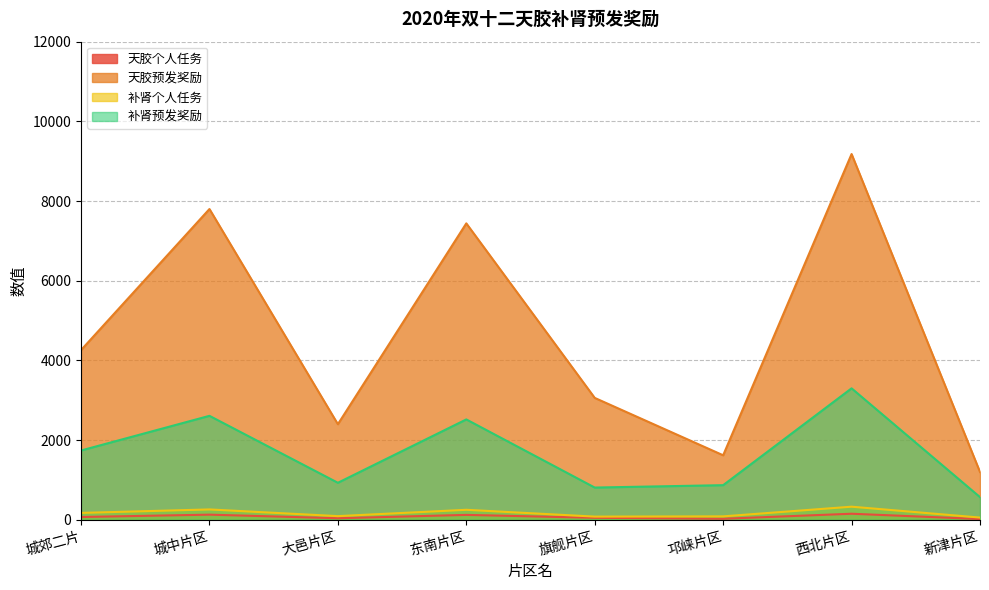

Reading right to left, what are all the values shown in this chart?

天胶个人任务: 20	153	27	51	124	40	130	71
天胶预发奖励: 1200	9180	1620	3060	7440	2400	7800	4260
补肾个人任务: 57	330	87	81	252	93	261	174
补肾预发奖励: 570	3300	870	810	2520	930	2610	1740